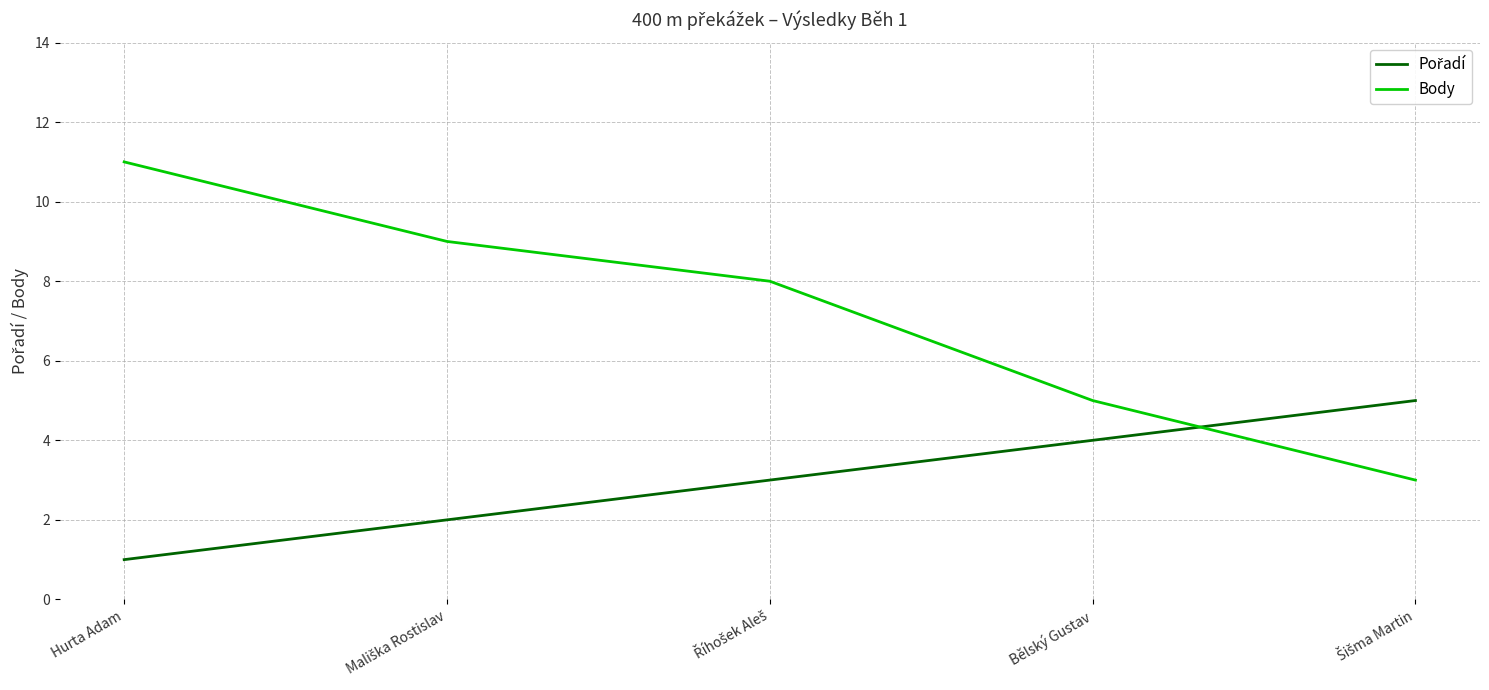

At how many categories does at least one series exceed 3?

5